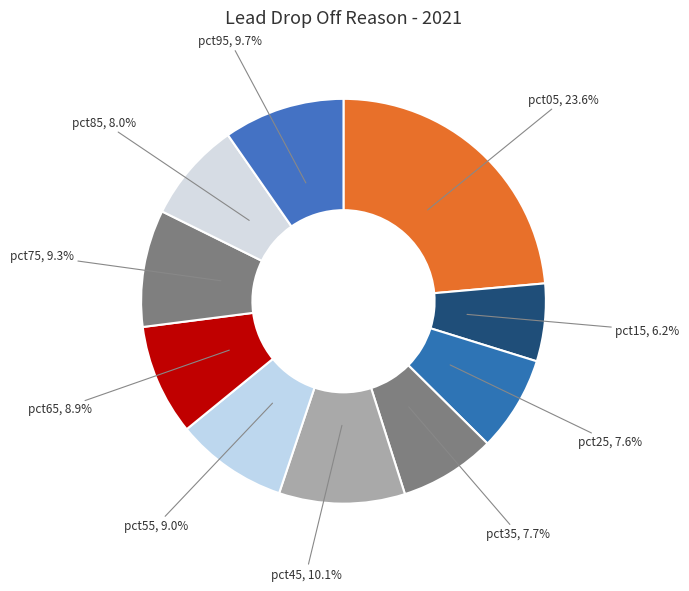

How many segments does this pie chart have?

10